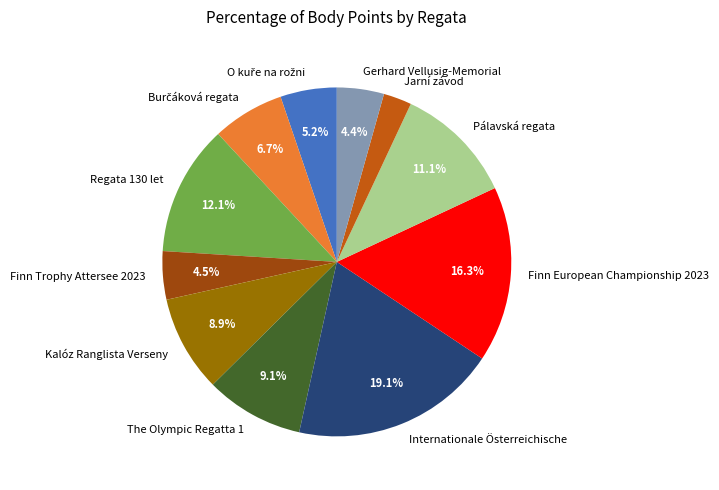

What is the largest slice in the pie chart?

Internationale Österreichische